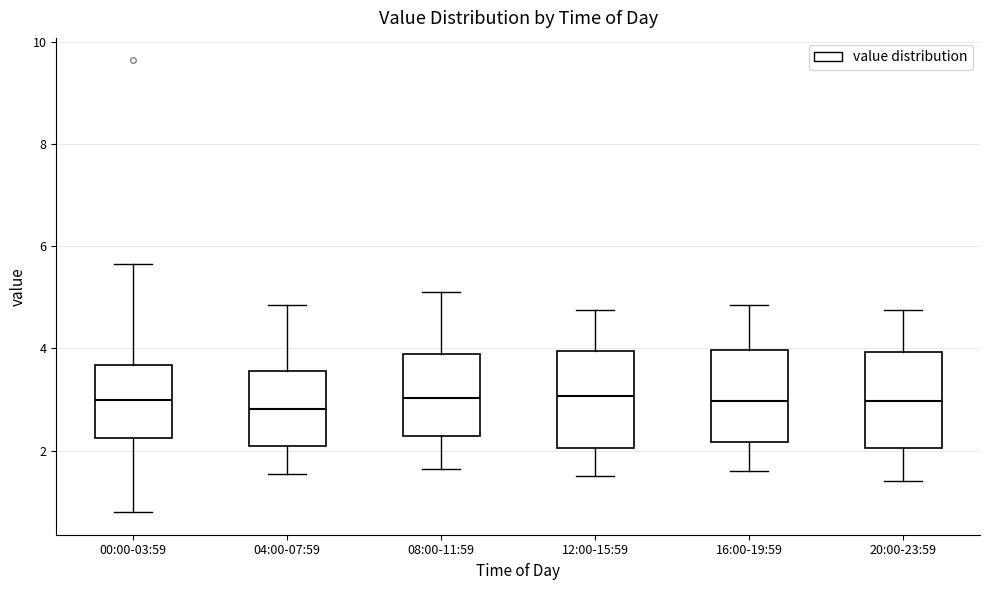

Where does the median line of the box for 04:00-07:59 sit on the y-axis? The values are not printed on the chart, so give them approximately, as read against the axis.

2.8